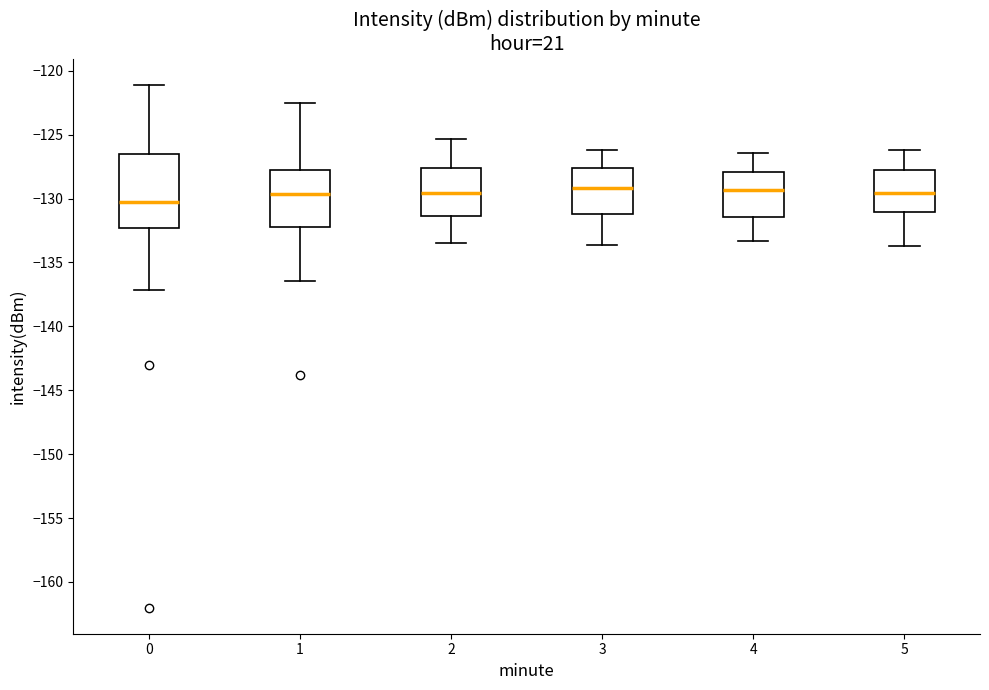

Reading left to right, transcribe this box plot: for each box, give where its median line is, the range the box spans, and where its two whiskers end, as read against the y-axis. The values are not printed on the chart, so give them approximately, as read against the axis.

0: median -130.5, box -132.5 to -126.5, whiskers -137.0 to -121.0
1: median -129.5, box -132.0 to -127.5, whiskers -136.5 to -122.5
2: median -129.5, box -131.5 to -127.5, whiskers -133.5 to -125.5
3: median -129.0, box -131.0 to -127.5, whiskers -133.5 to -126.0
4: median -129.5, box -131.5 to -128.0, whiskers -133.5 to -126.5
5: median -129.5, box -131.0 to -127.5, whiskers -133.5 to -126.0